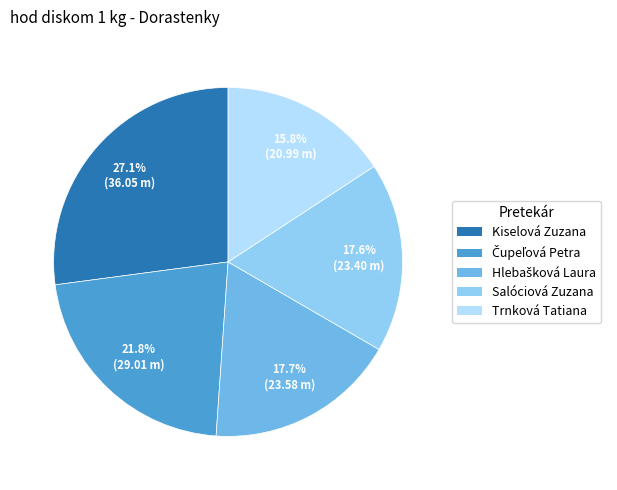

What is the largest slice in the pie chart?

Kiselová Zuzana